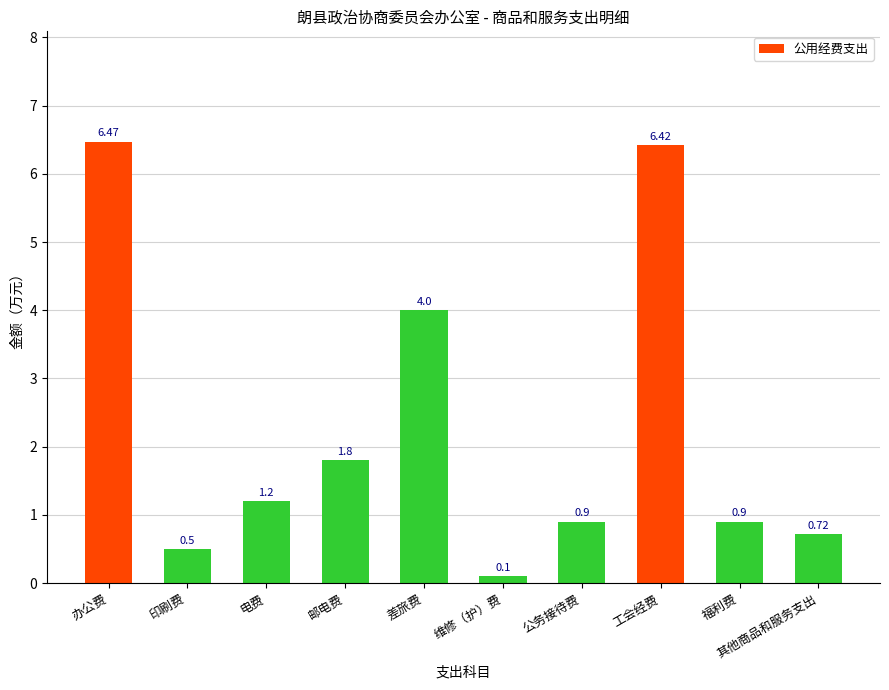

Between 印刷费 and 其他商品和服务支出, which is larger?

其他商品和服务支出